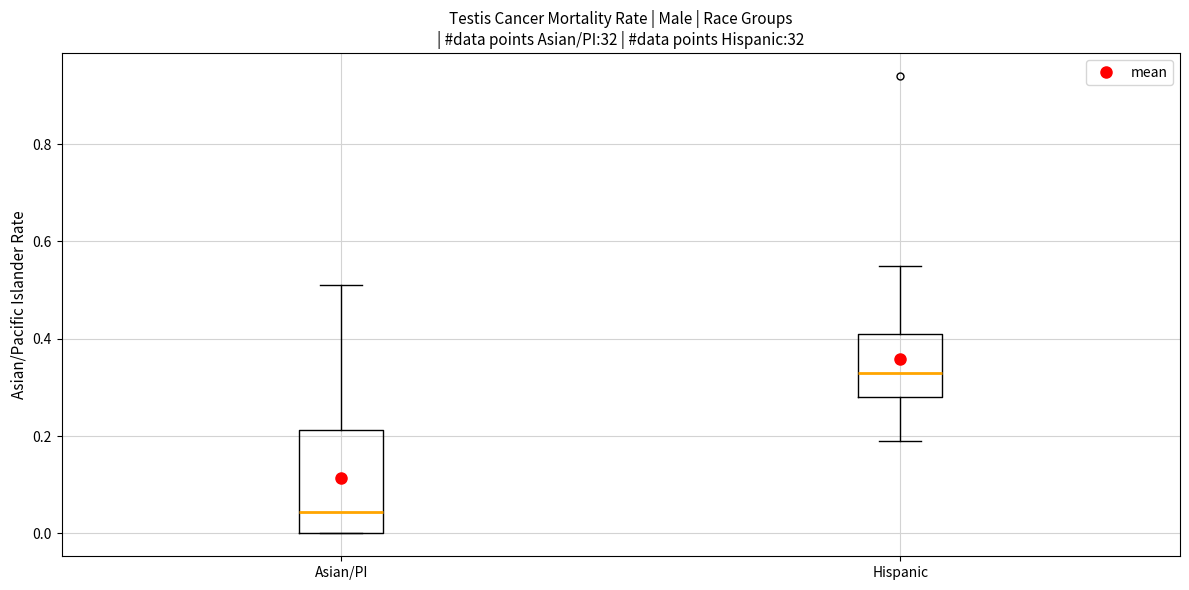

Which box's median line is the lowest?

Asian/PI